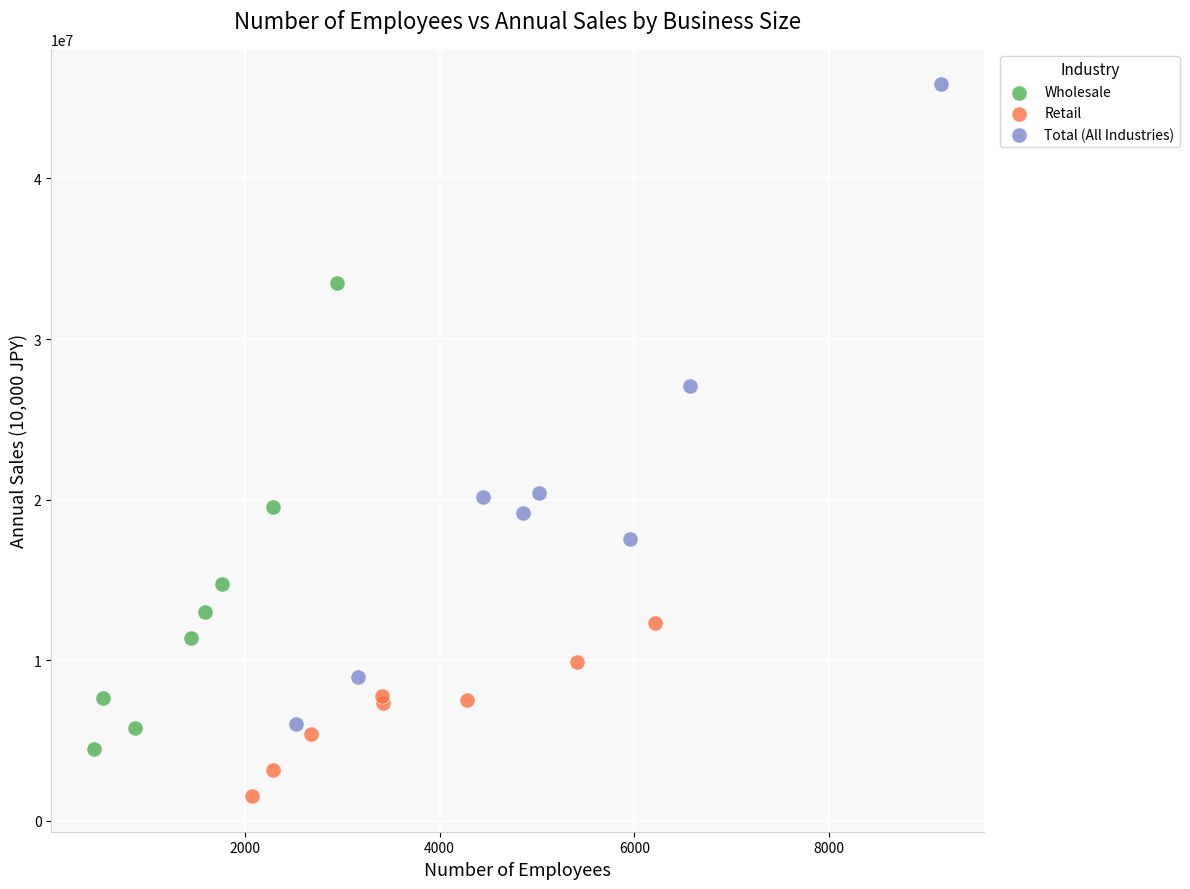

Which series reaches the maximum Y coordinate?

Total (All Industries)